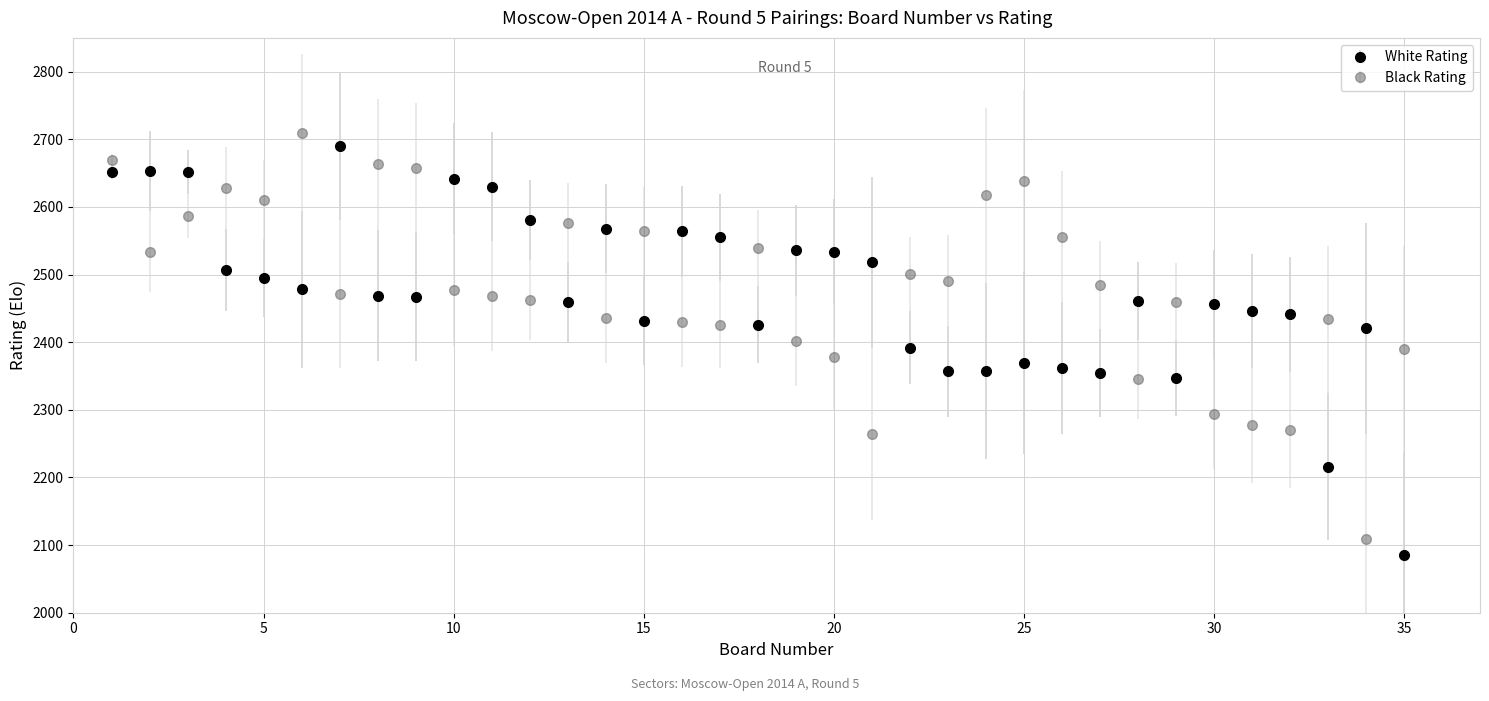

Is this an area chart (filled region under the line)?

No